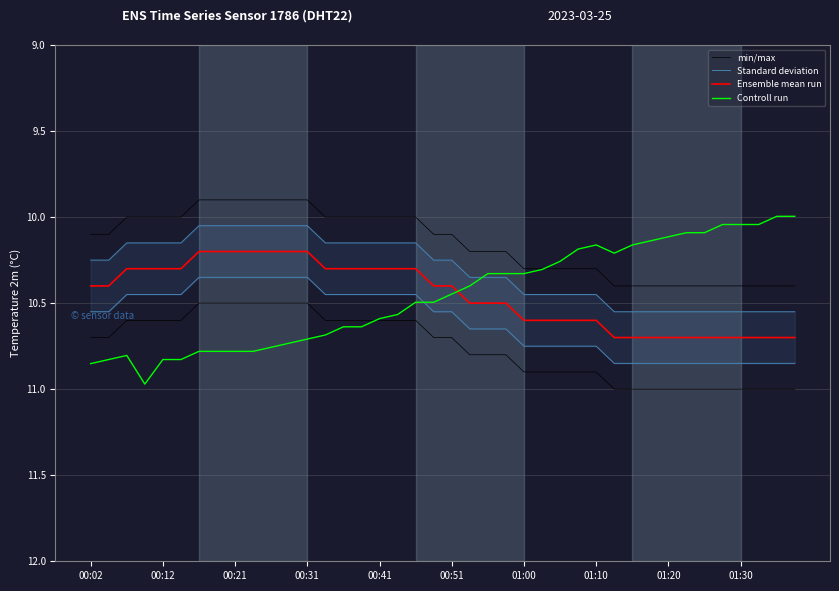

True or false: Controll run has a value of 15.1 at 01:10.

False